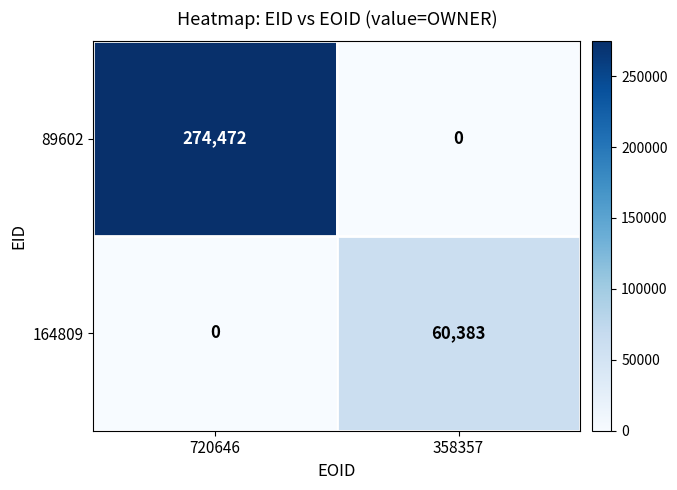

Is it true that 164809 equals 27510 at 720646?

False